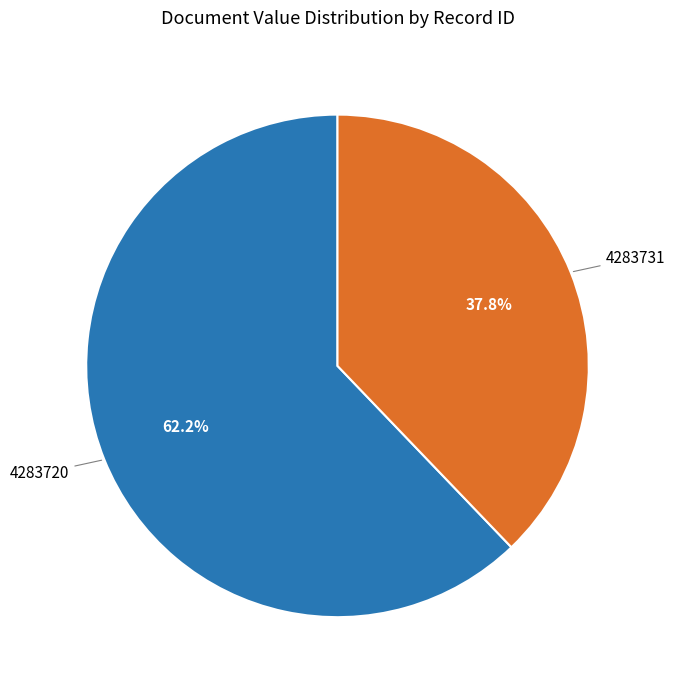

What is the majority slice?

4283720